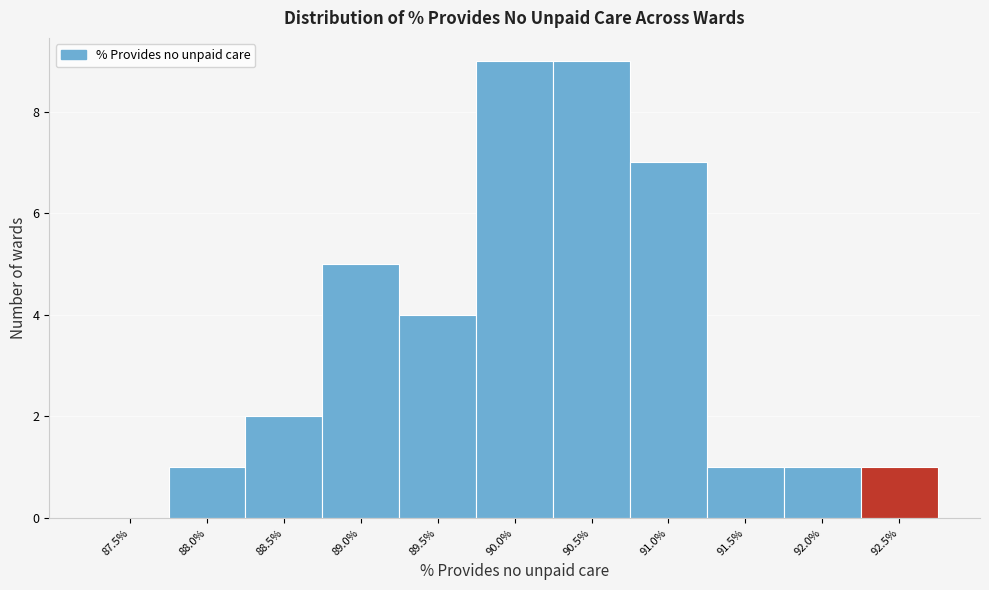

Reading left to right, transcribe all the data shown in this chart.

87.5%=0	88.0%=1	88.5%=2	89.0%=5	89.5%=4	90.0%=9	90.5%=9	91.0%=7	91.5%=1	92.0%=1	92.5%=1